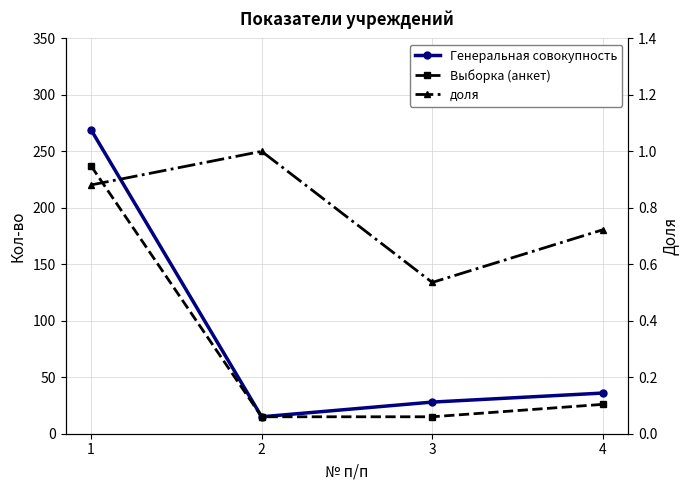

List the series in order of their peak value, lowest first.

доля, Выборка (анкет), Генеральная совокупность